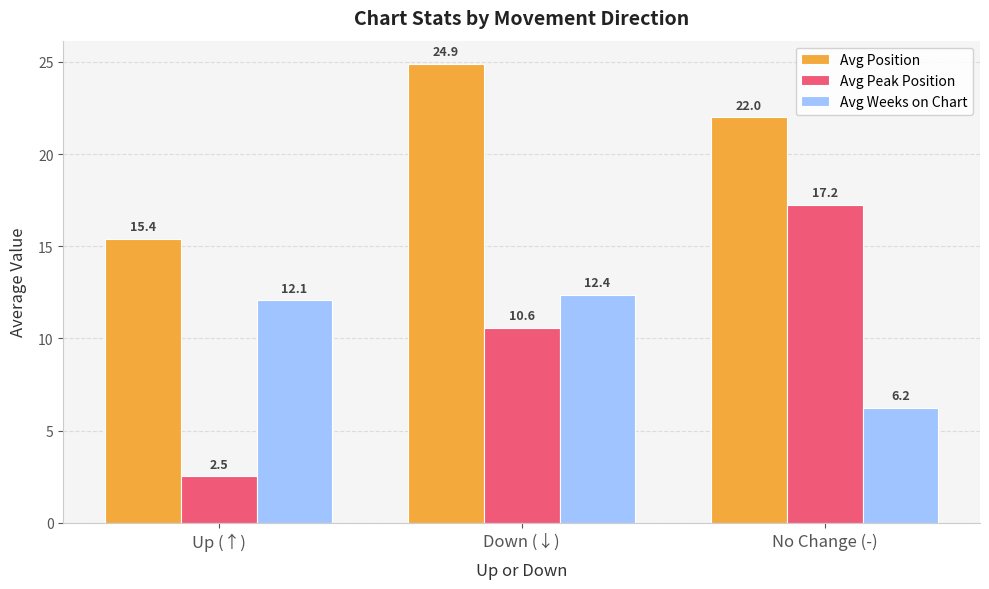

The Avg Peak Position series shows 2.5 at Up (↑). True or false?

True